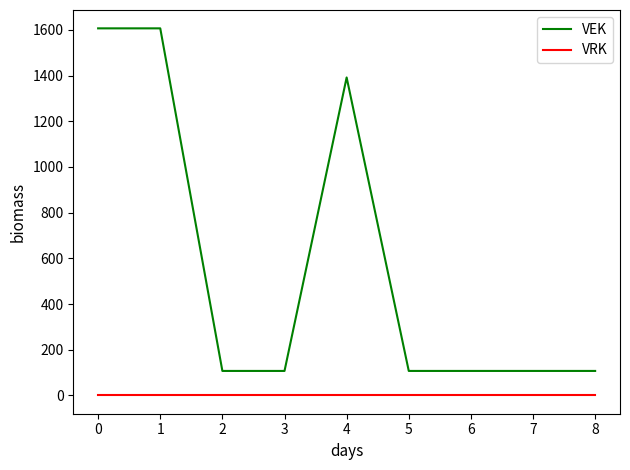

How many lines are shown in the chart?

2